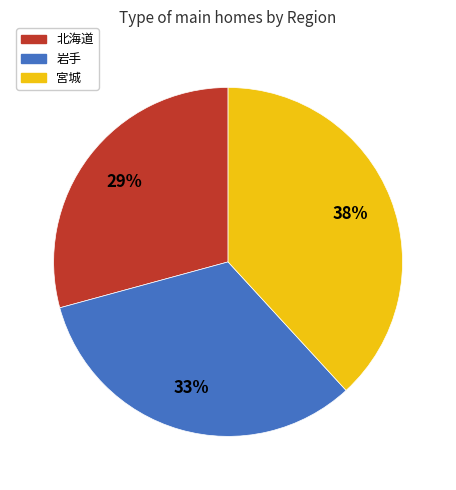

How many segments does this pie chart have?

3